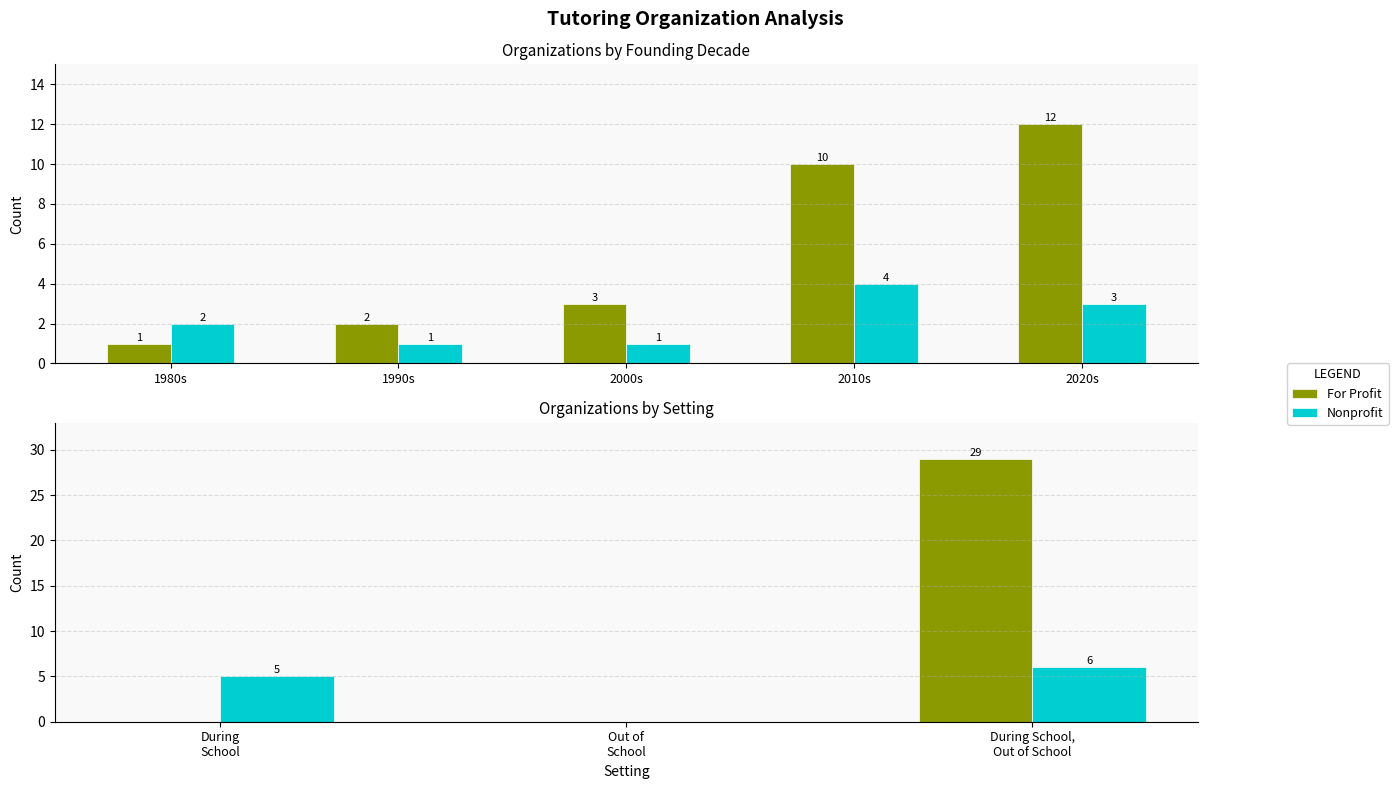

Rank the series by their maximum value, from highest to lowest.

For Profit, Nonprofit